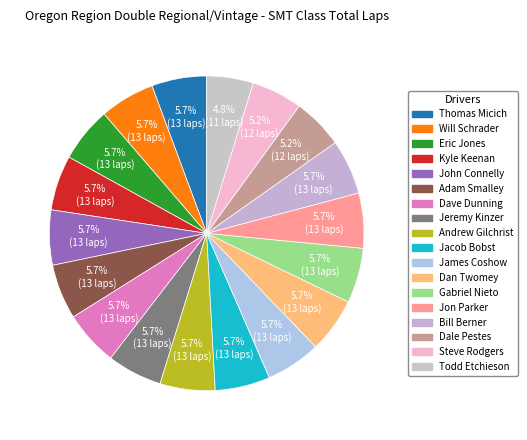

To the nearest percent, what is the combined percentage of Adam Smalley and Bill Berner?

11%